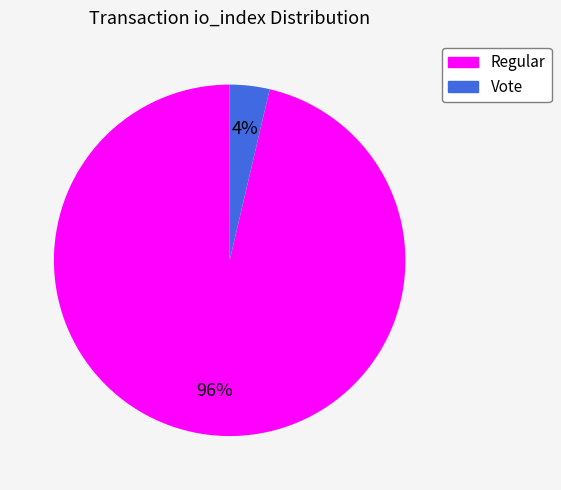

To the nearest percent, what is the combined percentage of Regular and Vote?

100%